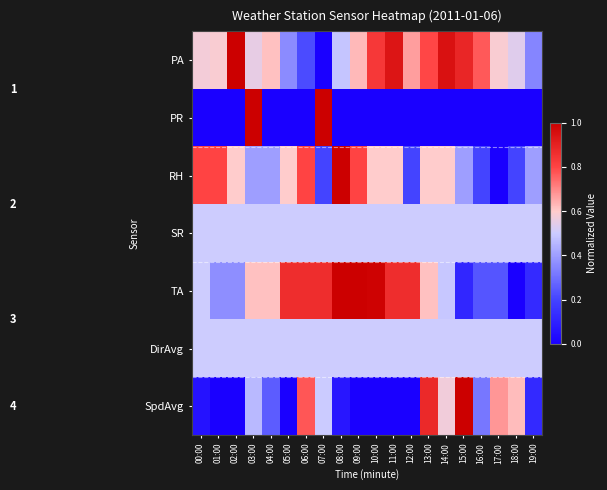

Rank the series by their maximum value, from highest to lowest.

PA, PR, RH, TA, SpdAvg, SR, DirAvg